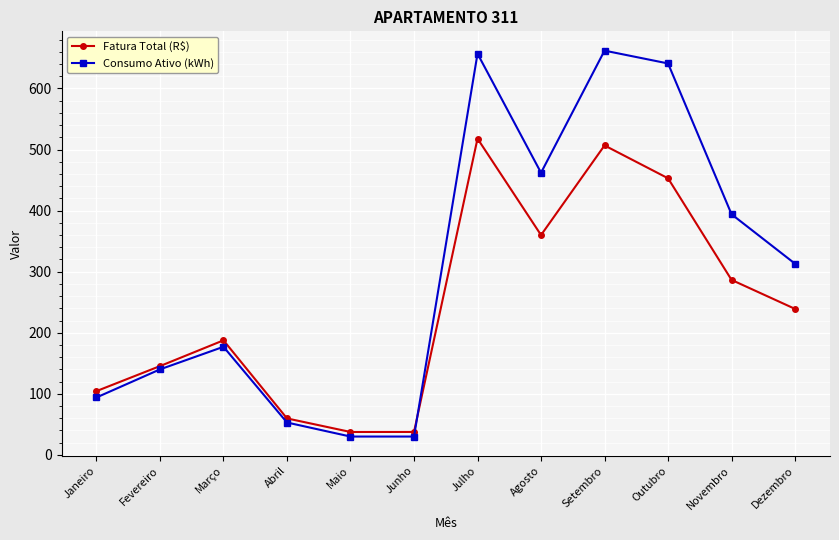

Which series has the largest range (max minus min)?

Consumo Ativo (kWh)